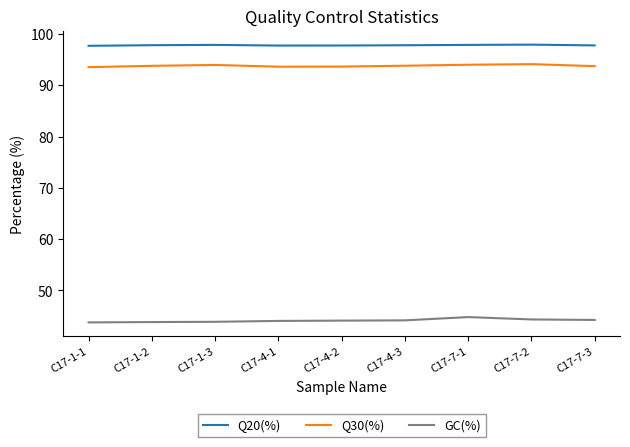

What is the minimum value shown in the chart?

43.8